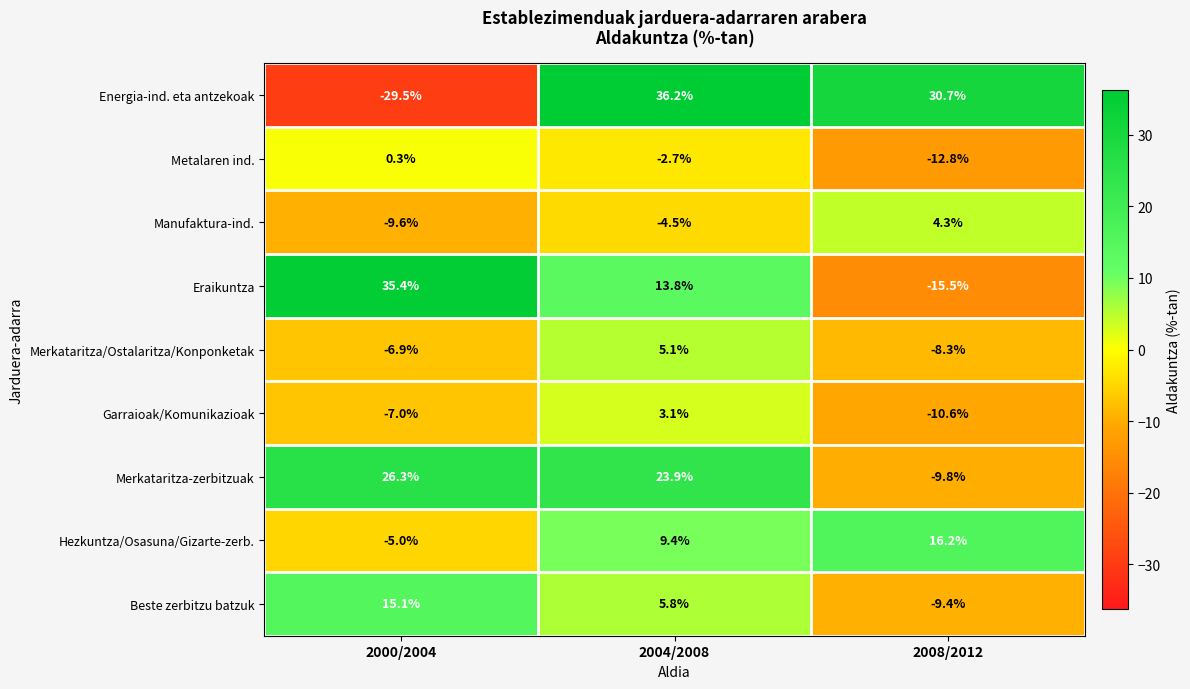

At 2000/2004, list the series in order from smallest to largest.

Energia-ind. eta antzekoak, Manufaktura-ind., Garraioak/Komunikazioak, Merkataritza/Ostalaritza/Konponketak, Hezkuntza/Osasuna/Gizarte-zerb., Metalaren ind., Beste zerbitzu batzuk, Merkataritza-zerbitzuak, Eraikuntza